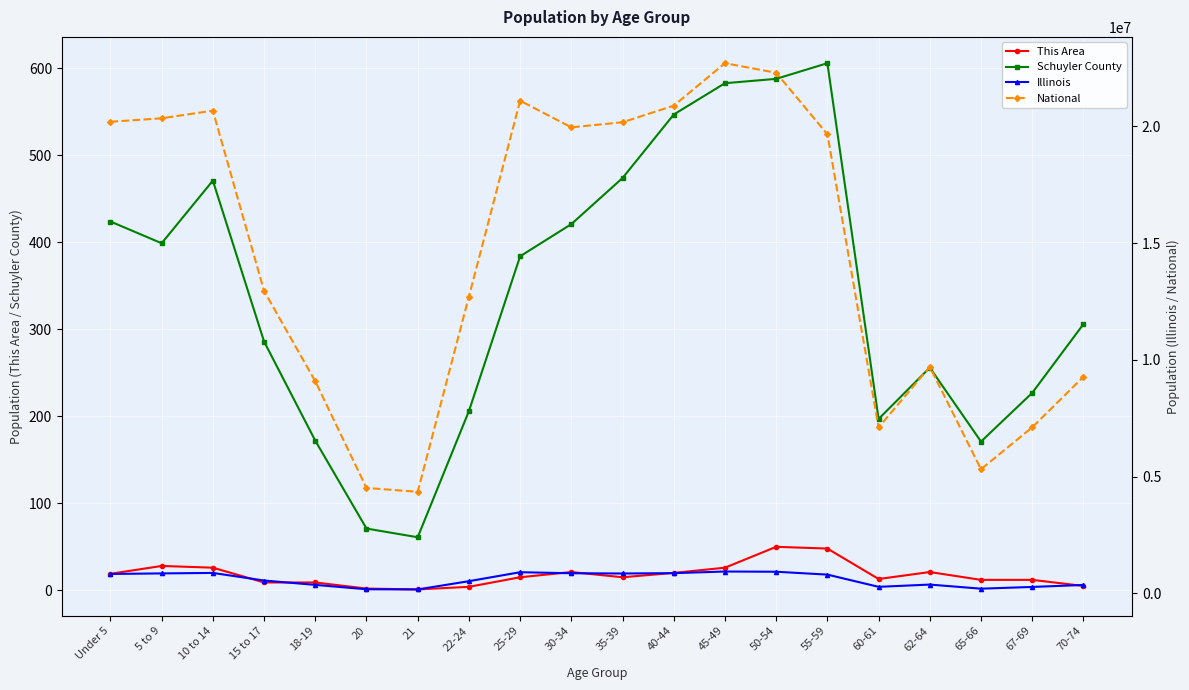

In Illinois, how many points are lower than both neighbors (excluding endpoints)?

4